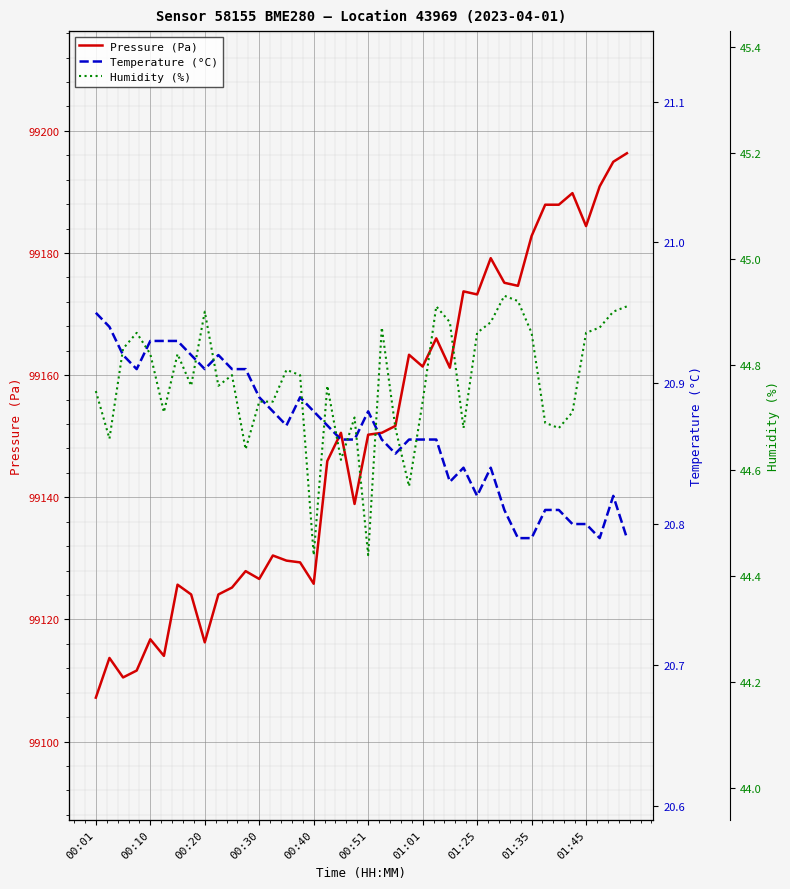

What is the highest value of the Pressure (Pa) series?

99196.3